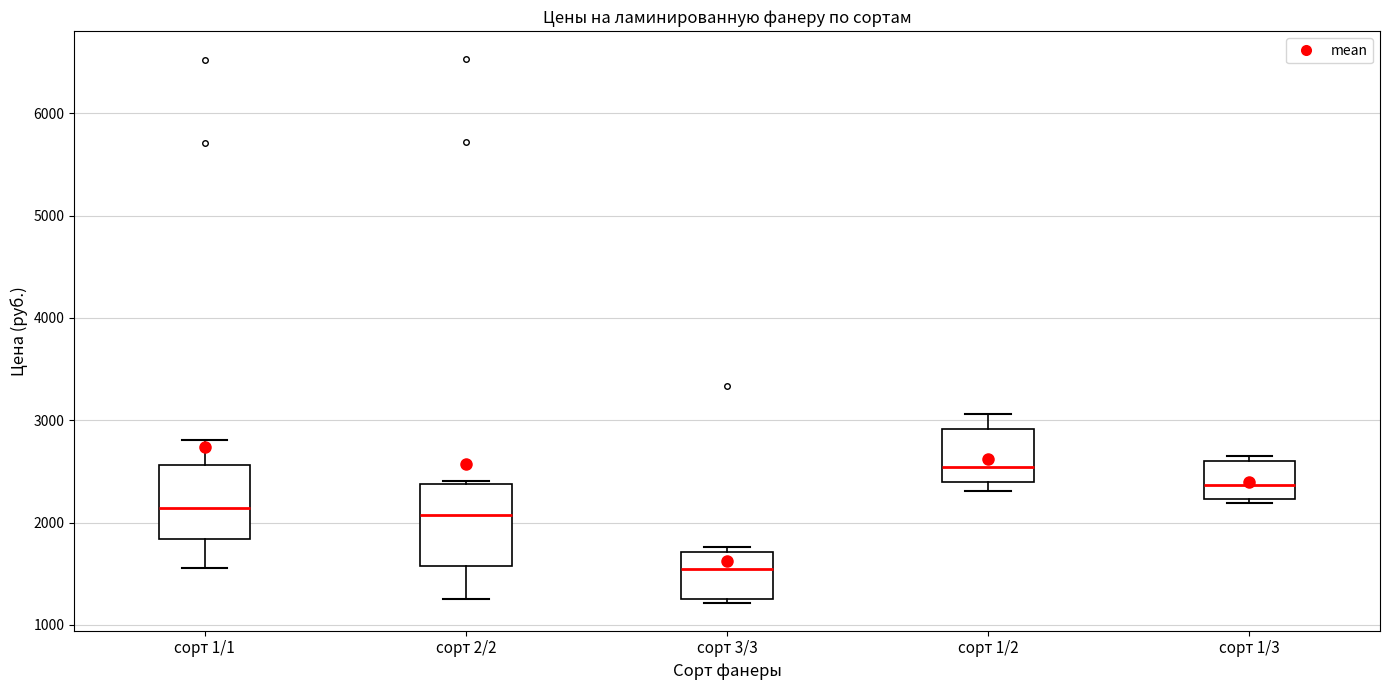

Where does the upper whisker of the box for сорт 1/2 end on the y-axis? The values are not printed on the chart, so give them approximately, as read against the axis.

3100